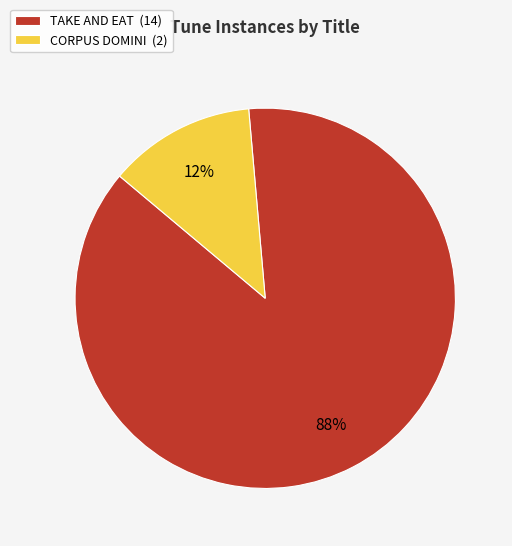

Approximately how many times larger is the value at CORPUS DOMINI compared to TAKE AND EAT?

0.1